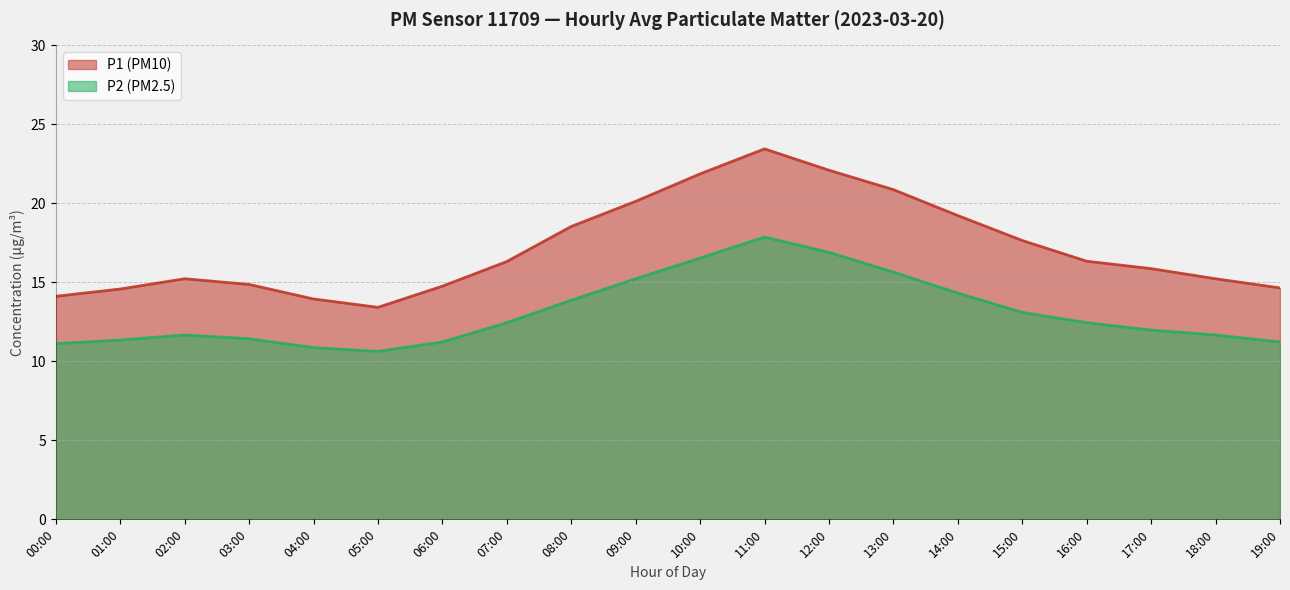

What is the greatest value displayed?

23.4